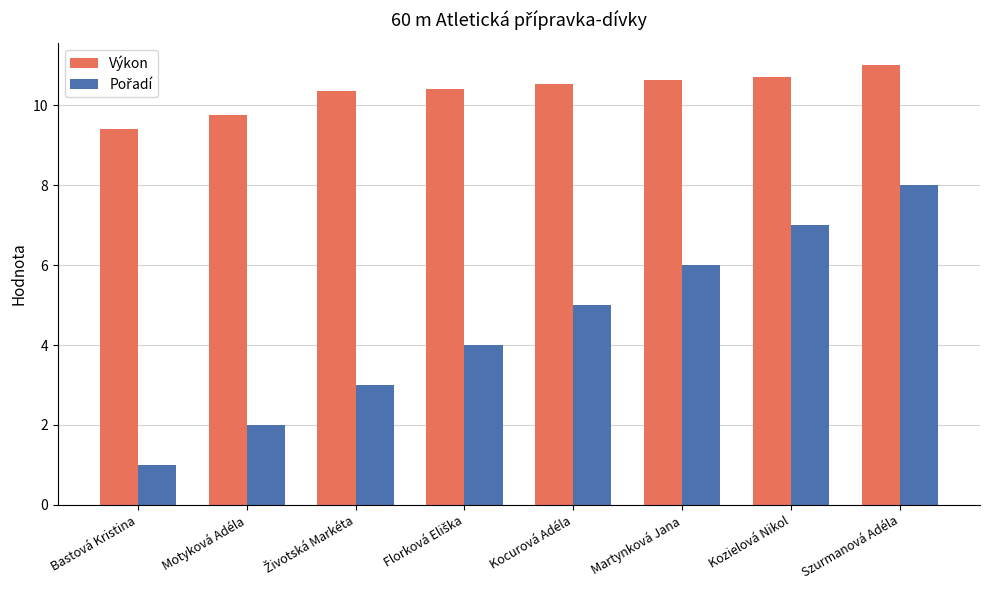

Is it true that Výkon equals 10.5 at Kocurová Adéla?

True